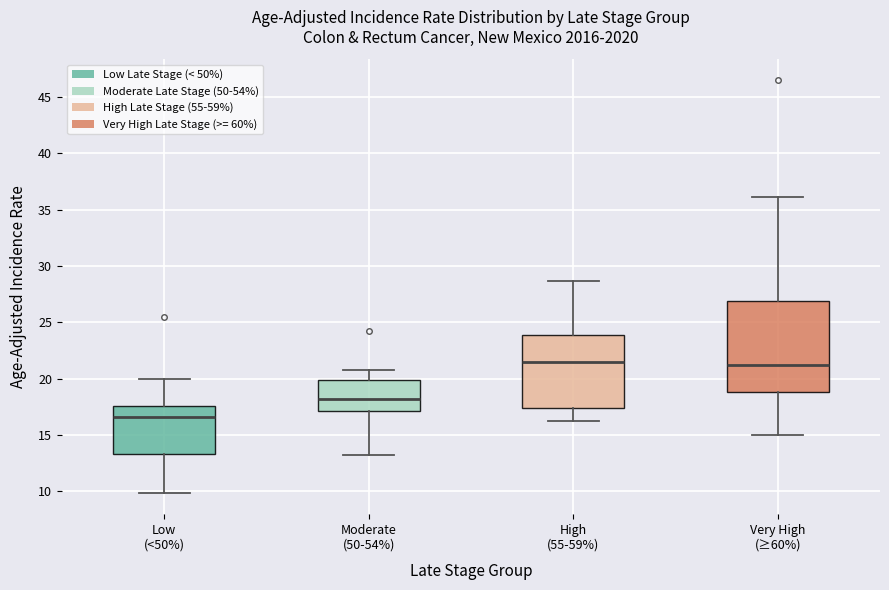

Reading left to right, transcribe this box plot: for each box, give where its median line is, the range the box spans, and where its two whiskers end, as read against the y-axis. The values are not printed on the chart, so give them approximately, as read against the axis.

Low (<50%): median 16.5, box 13.5 to 17.5, whiskers 10.0 to 20.0
Moderate (50-54%): median 18.0, box 17.0 to 20.0, whiskers 13.0 to 21.0
High (55-59%): median 21.5, box 17.5 to 24.0, whiskers 16.0 to 28.5
Very High (≥60%): median 21.0, box 19.0 to 27.0, whiskers 15.0 to 36.0